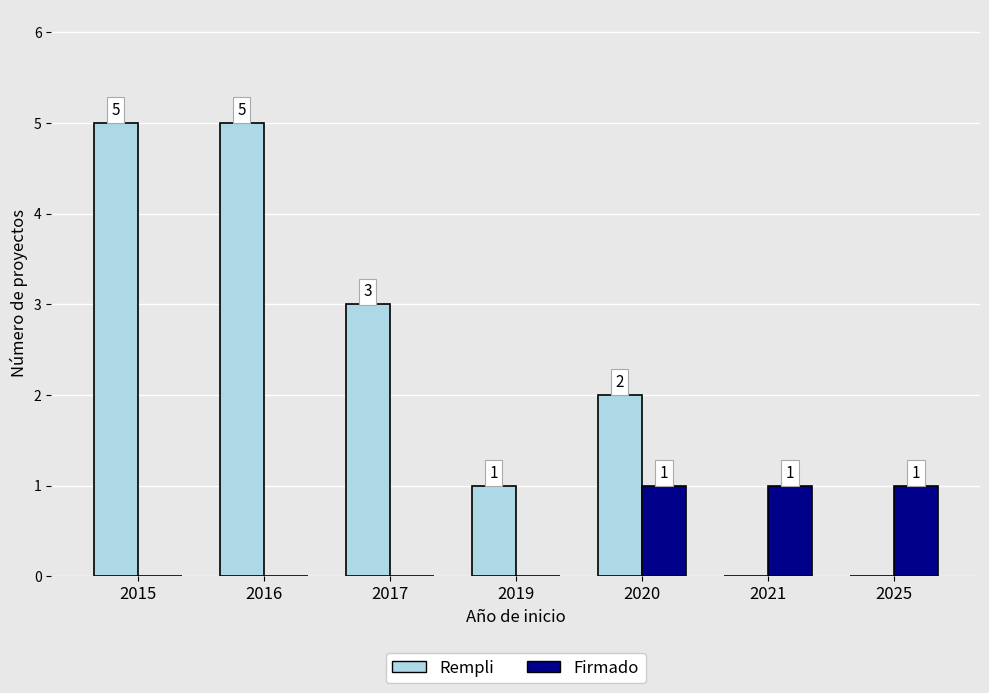

The value of Rempli at 2019 is 0. True or false?

False